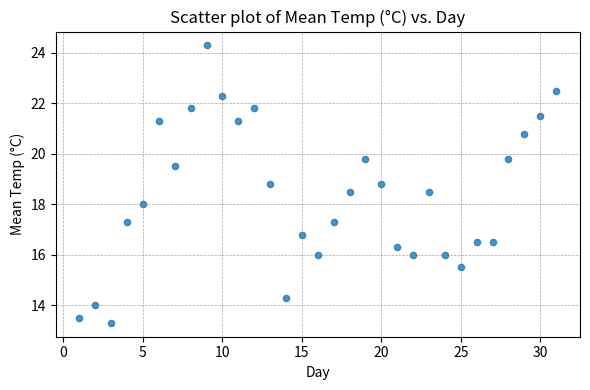

What is the range of Y values (max minus min)?

11.0